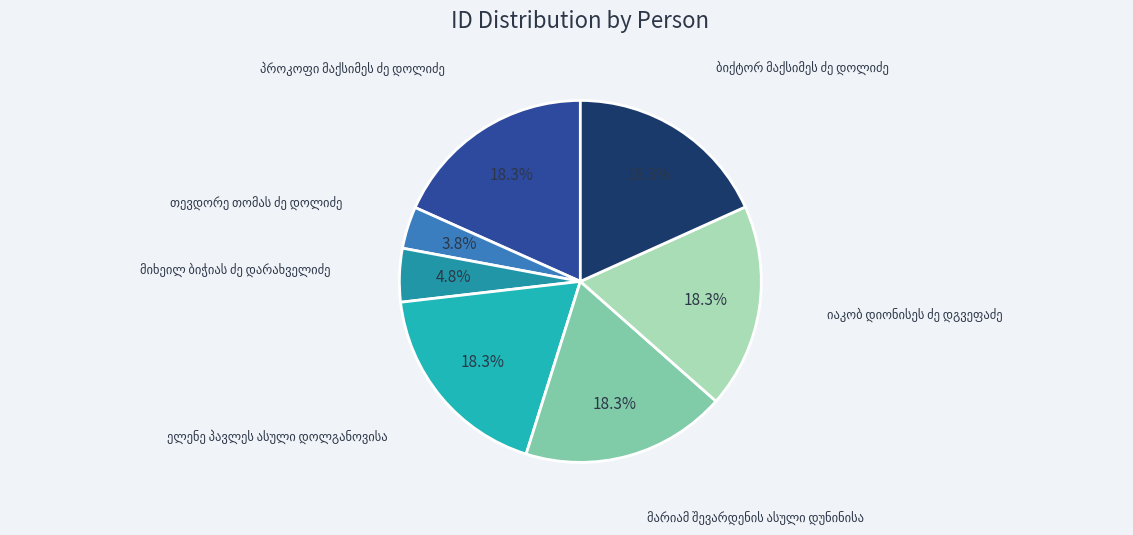

Is there any slice that represents more than half of the pie?

No